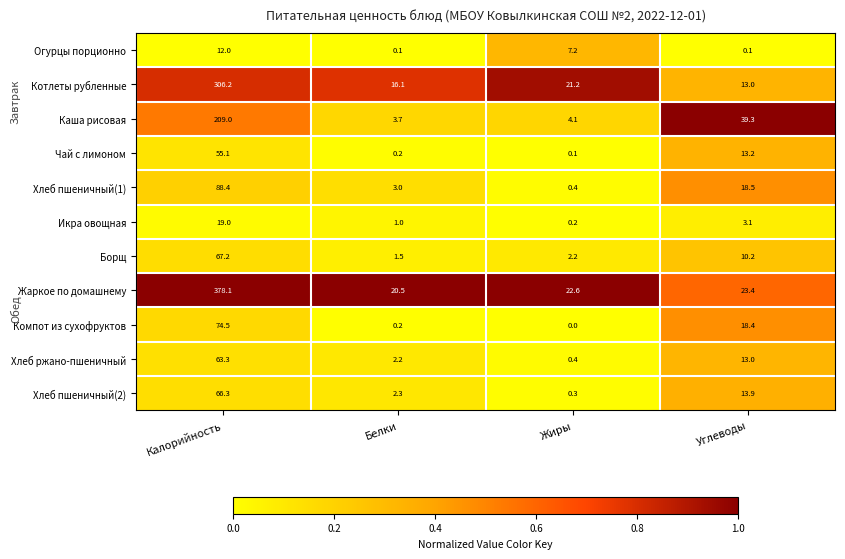

Which category has the highest value across all series?

Калорийность